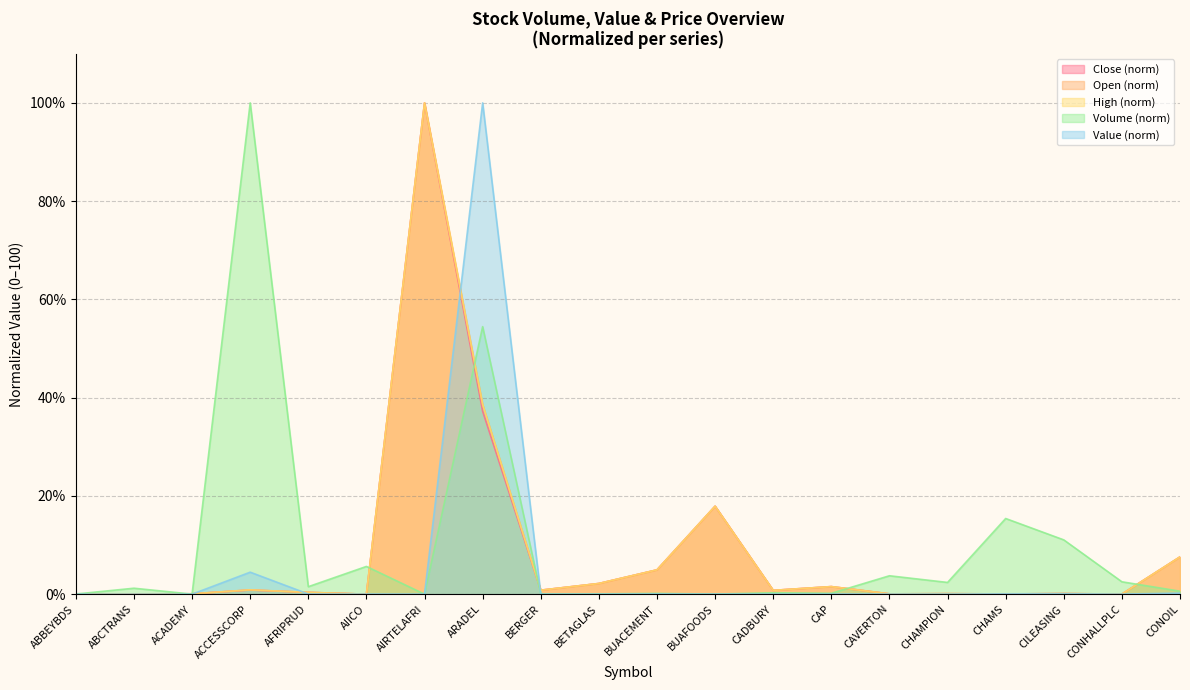

List the labels in order of Volume value, smallest first.

AIRTELAFRI, ACADEMY, BUAFOODS, ABBEYBDS, BERGER, BETAGLAS, BUACEMENT, CAP, CADBURY, CONOIL, ABCTRANS, AFRIPRUD, CHAMPION, CONHALLPLC, CAVERTON, AIICO, CILEASING, CHAMS, ARADEL, ACCESSCORP